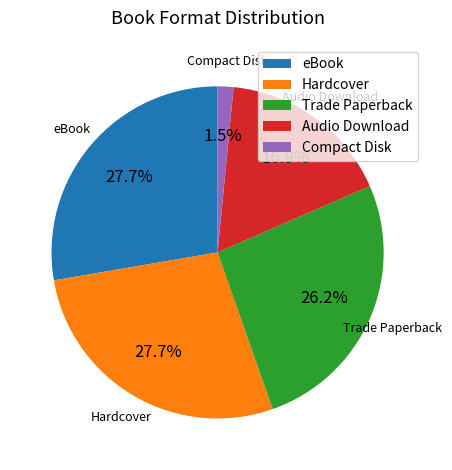

What portion of the pie excludes eBook?

72.3%